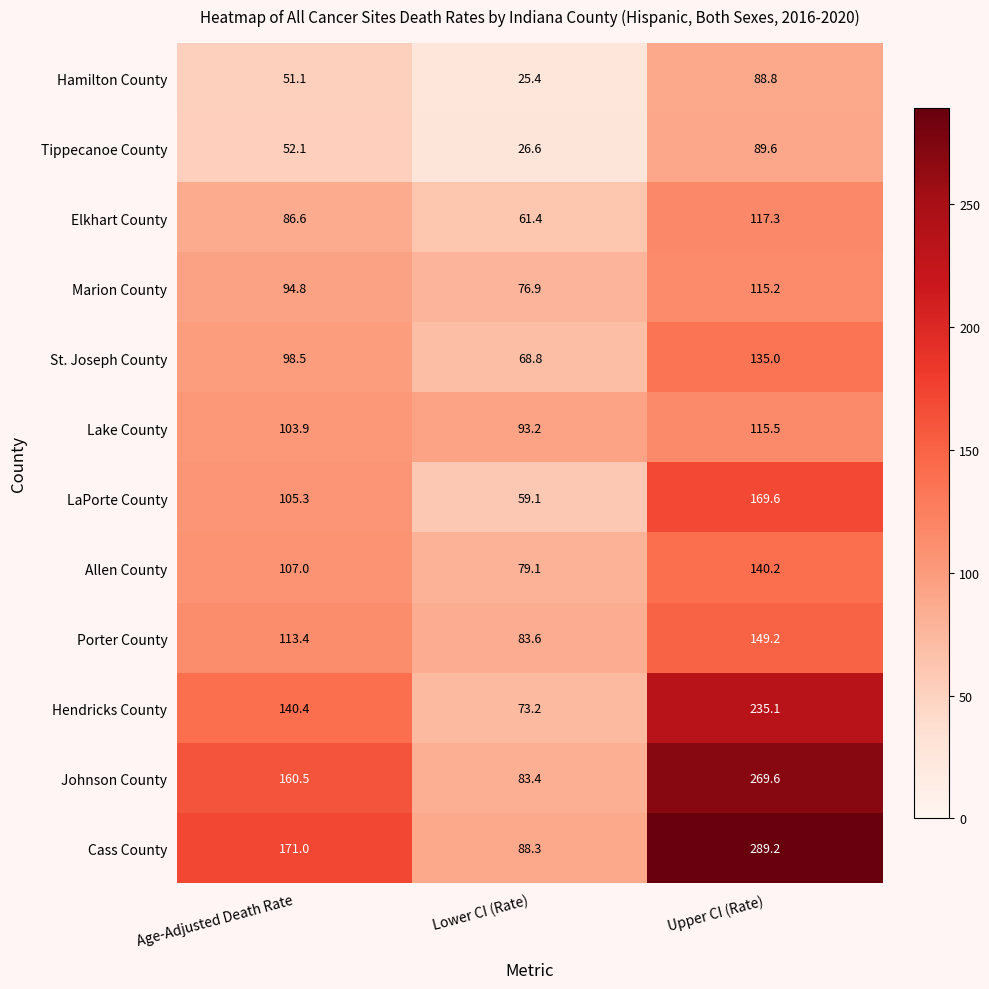

Rank the series by their maximum value, from highest to lowest.

Cass County, Johnson County, Hendricks County, LaPorte County, Porter County, Allen County, St. Joseph County, Elkhart County, Lake County, Marion County, Tippecanoe County, Hamilton County